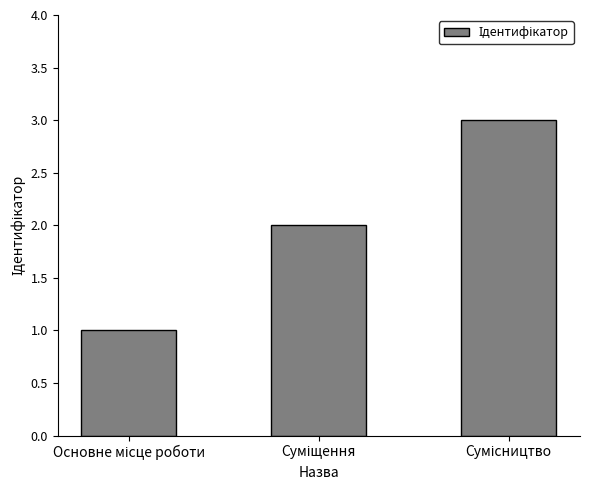

What is the sum of all values?

6